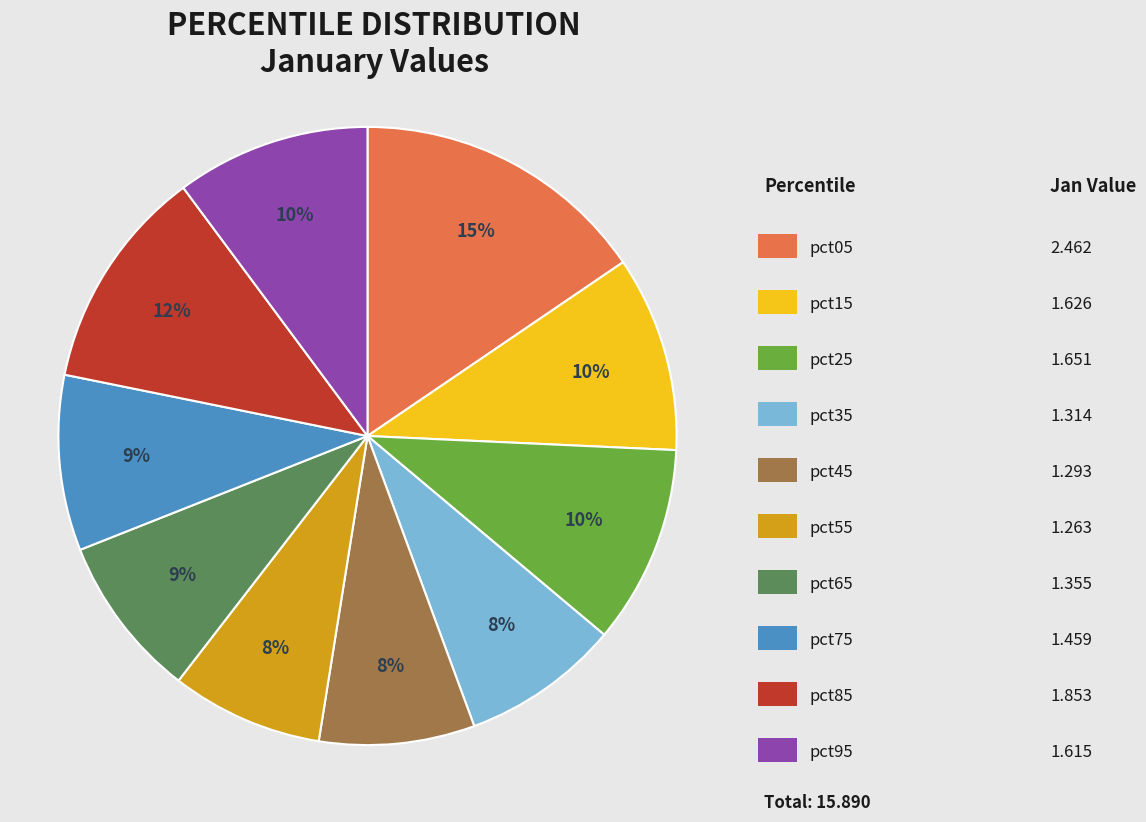

Is there any slice that represents more than half of the pie?

No